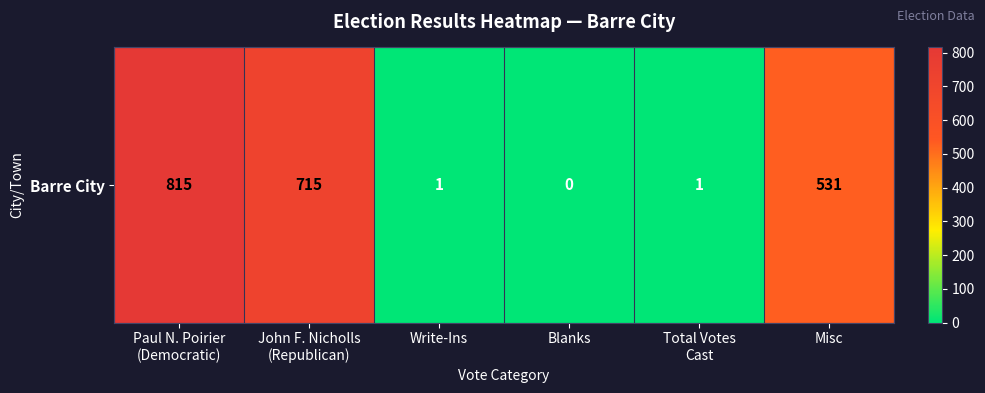

What is the difference between the maximum and minimum values?

815